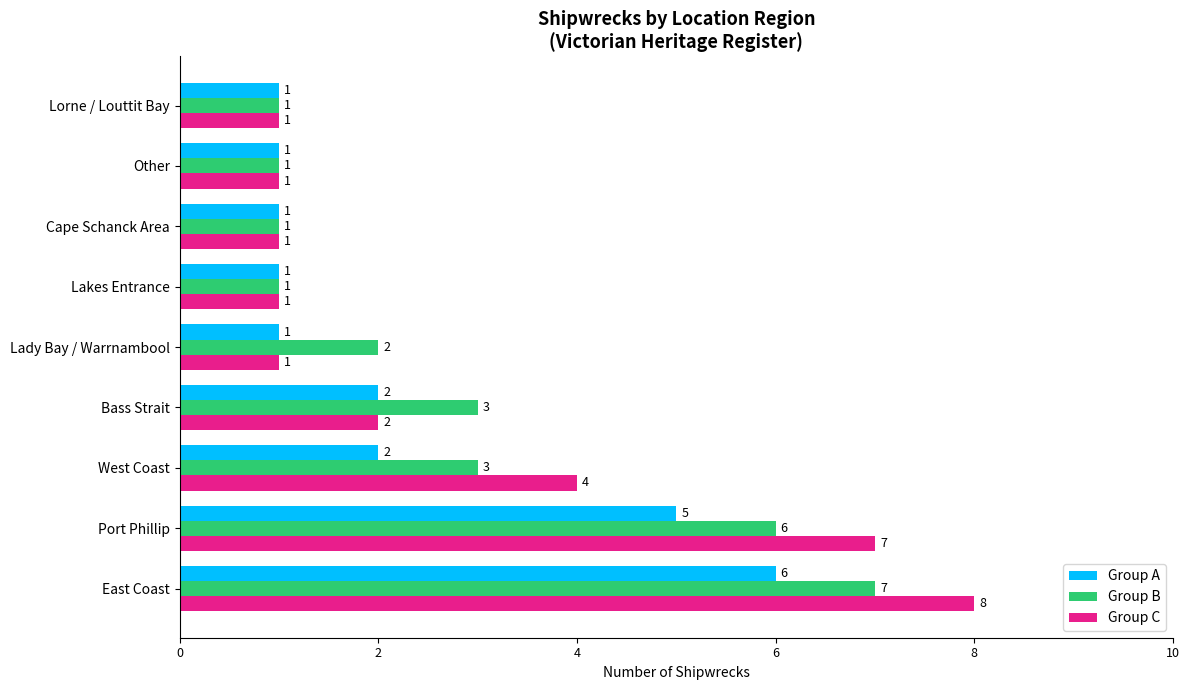

Where is Group C nearest to the value 4?

West Coast